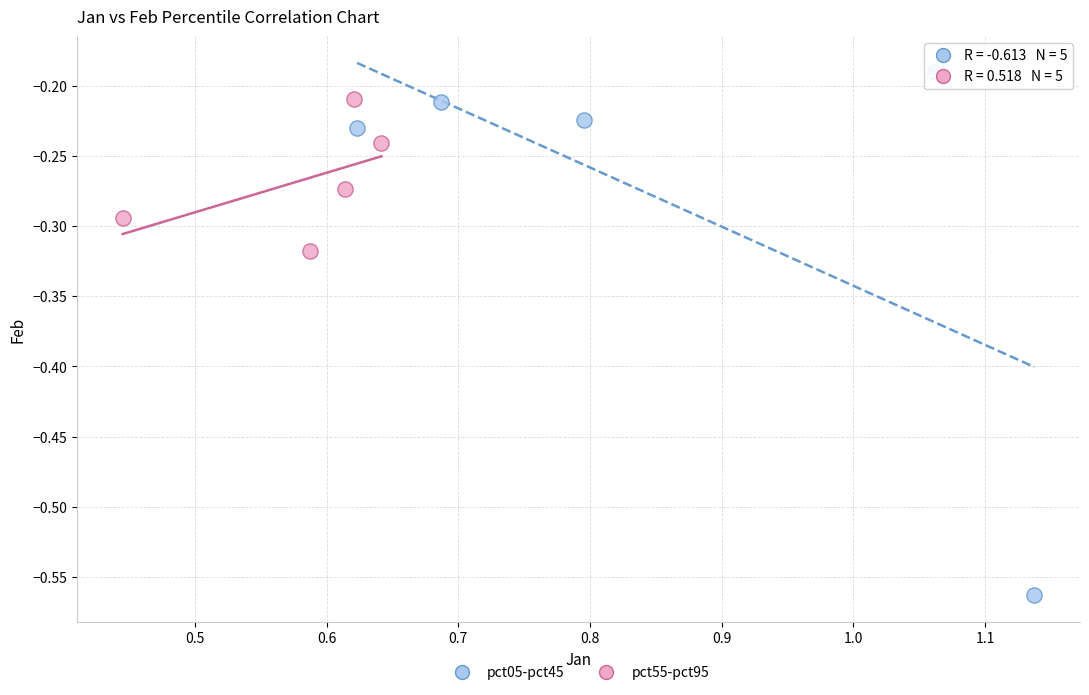

Which series contains the highest Y value?

pct05-pct45